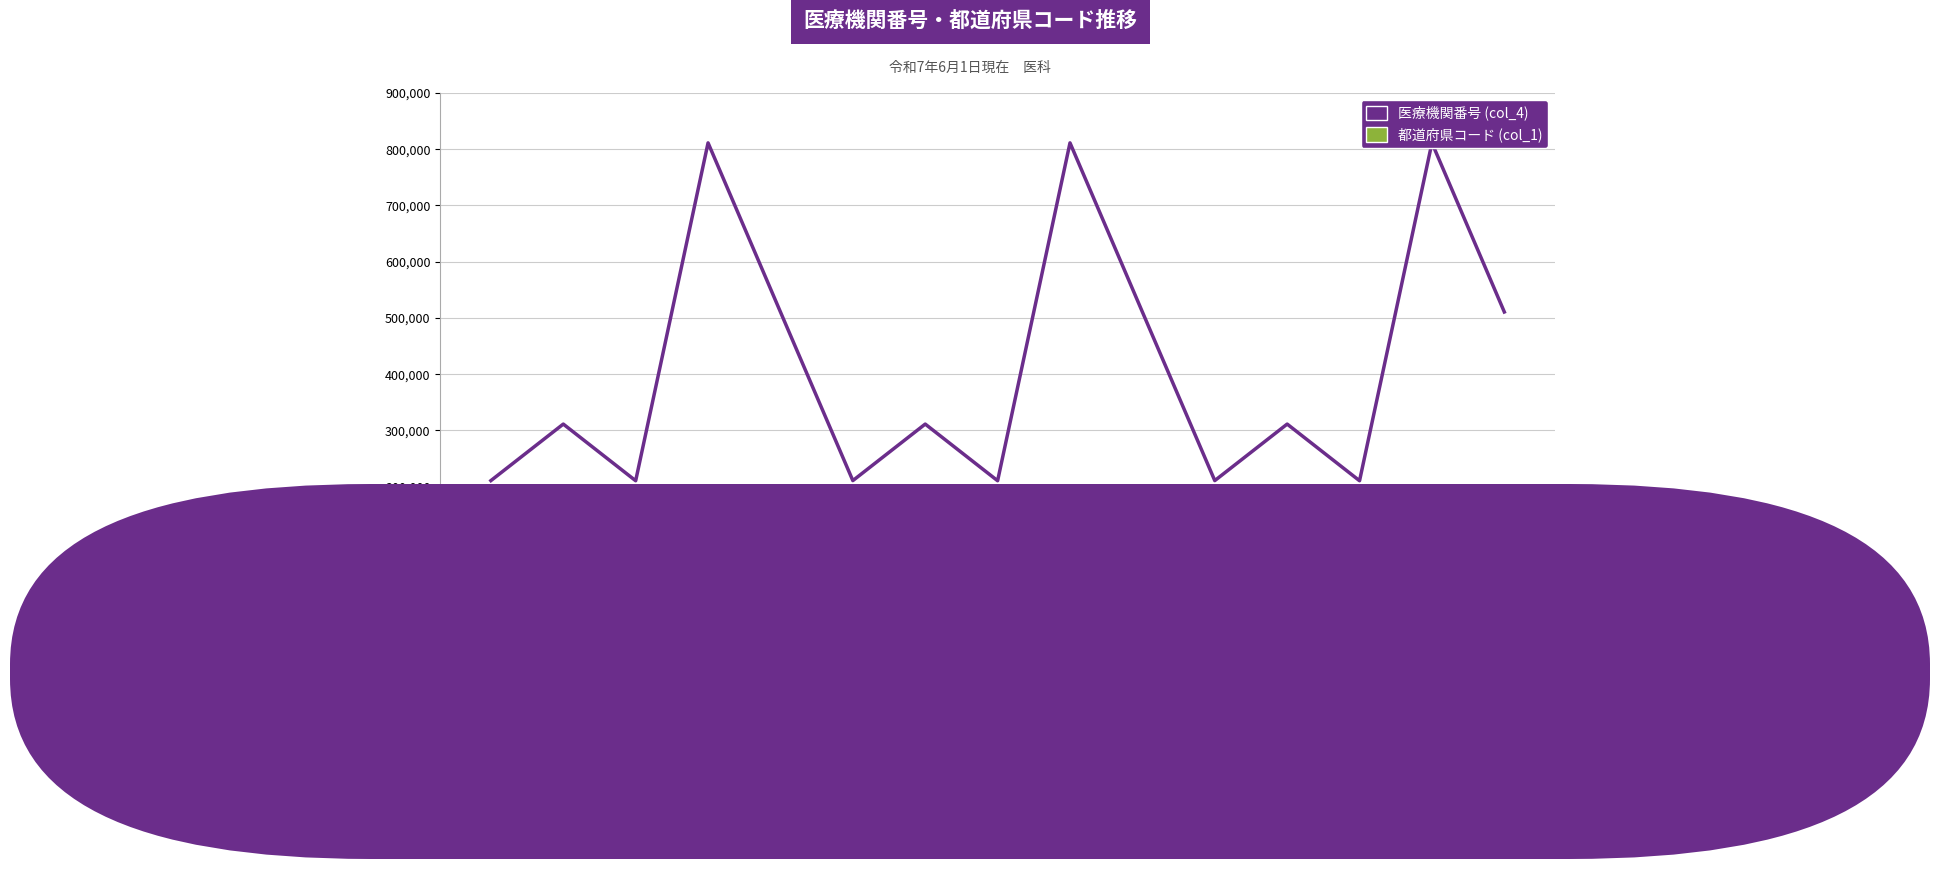

Between 15 and 6, which is larger?

15